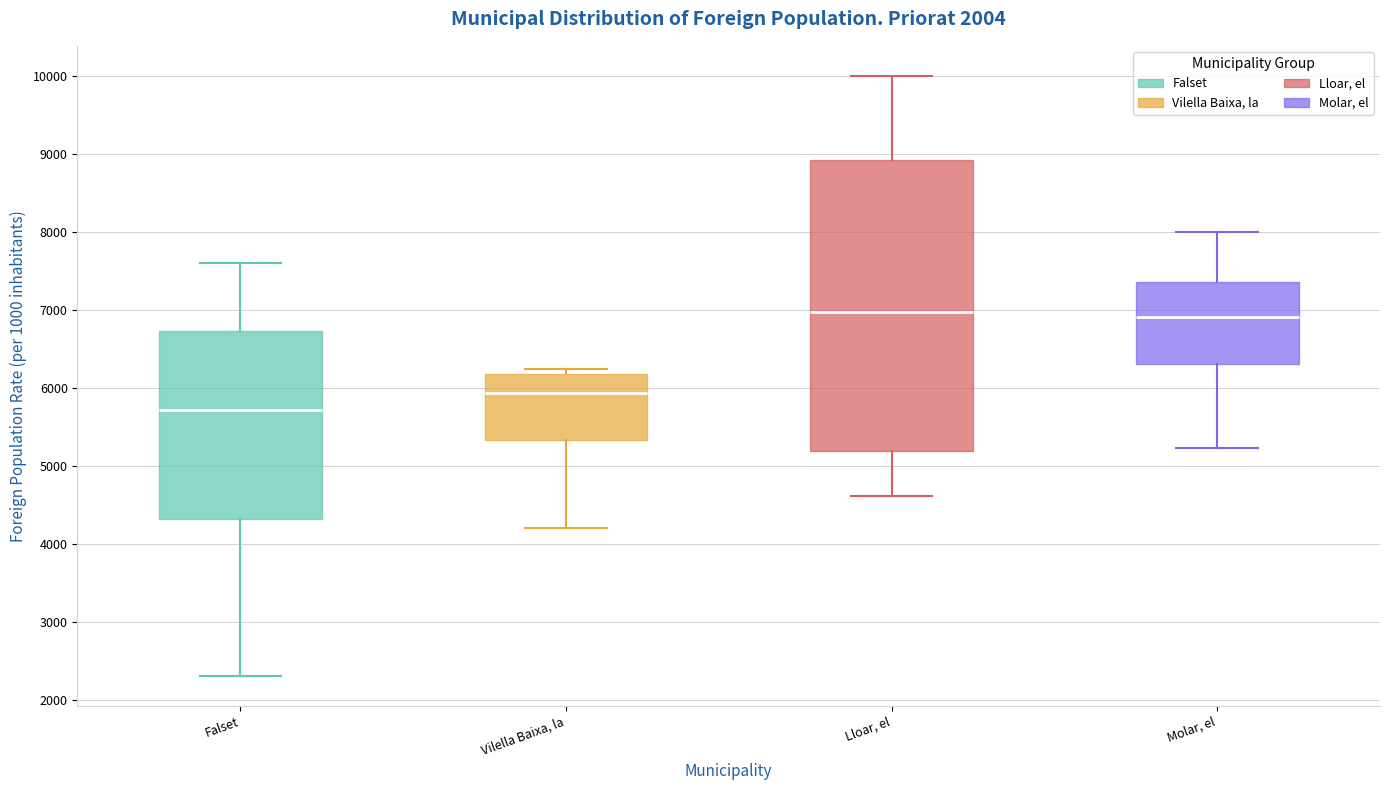

Reading left to right, transcribe this box plot: for each box, give where its median line is, the range the box spans, and where its two whiskers end, as read against the y-axis. The values are not printed on the chart, so give them approximately, as read against the axis.

Falset: median 5700, box 4300 to 6700, whiskers 2300 to 7600
Vilella Baixa, la: median 5900, box 5300 to 6200, whiskers 4200 to 6300
Lloar, el: median 7000, box 5200 to 8900, whiskers 4600 to 10000
Molar, el: median 6900, box 6300 to 7400, whiskers 5200 to 8000